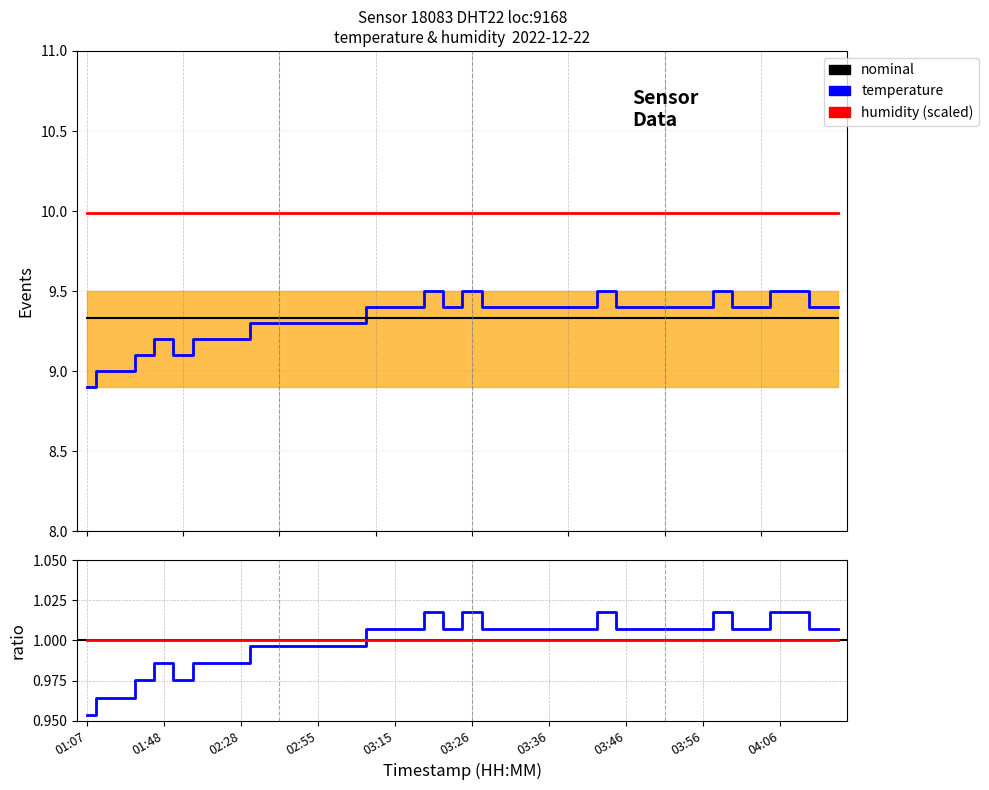

Reading right to left, what are all the values shown in this chart?

04:14=9.4	04:11=9.4	04:09=9.5	04:06=9.5	04:04=9.4	04:01=9.4	03:59=9.5	03:56=9.4	03:54=9.4	03:51=9.4	03:49=9.4	03:46=9.4	03:44=9.5	03:41=9.4	03:38=9.4	03:36=9.4	03:34=9.4	03:31=9.4	03:29=9.4	03:26=9.5	03:23=9.4	03:21=9.5	03:18=9.4	03:15=9.4	03:12=9.4	03:09=9.3	03:02=9.3	02:55=9.3	02:53=9.3	02:49=9.3	02:45=9.3	02:28=9.2	02:25=9.2	02:18=9.2	02:02=9.1	01:48=9.2	01:17=9.1	01:14=9.0	01:10=9.0	01:07=8.9